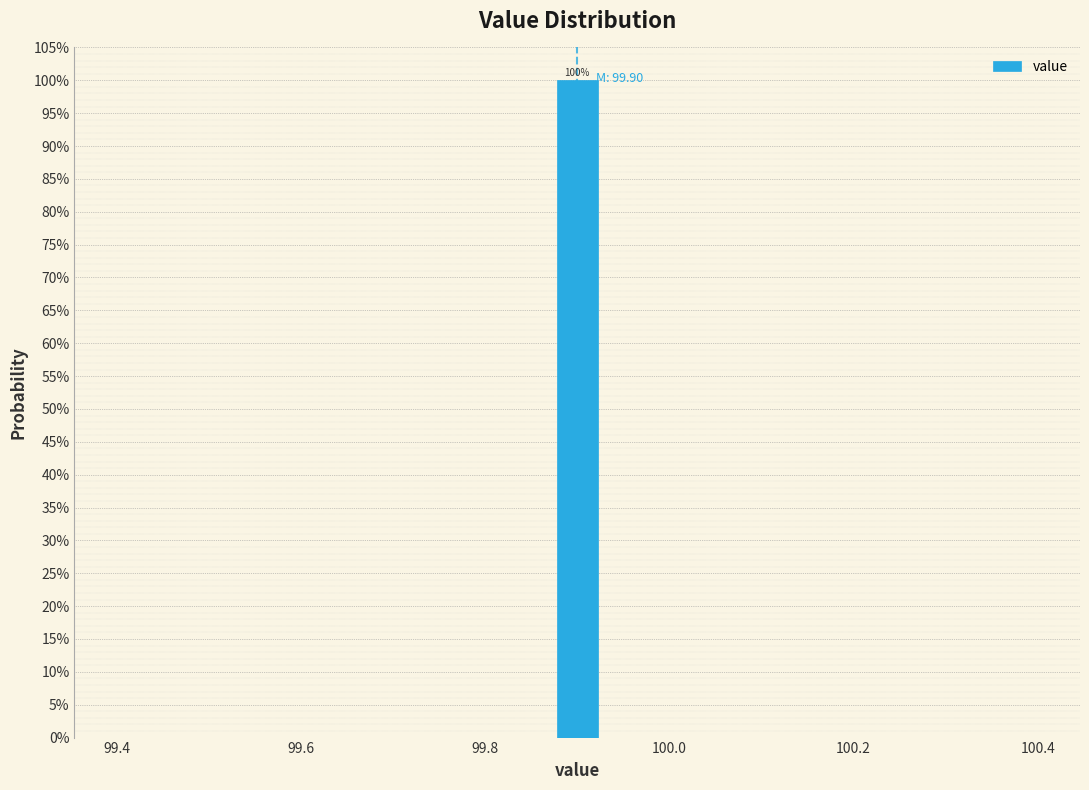

Around what value on the x-axis is the tallest bar? Give the approximate position of its centre, as read against the axis.

99.90